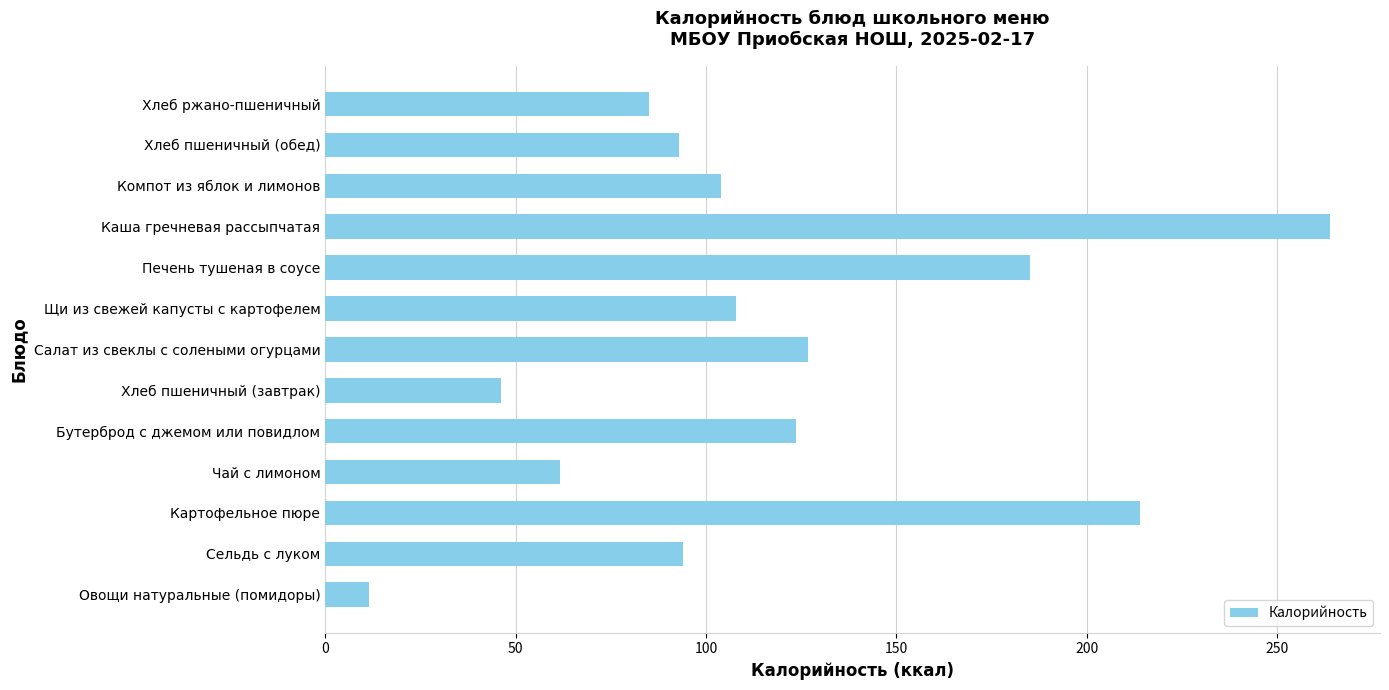

What is the ratio of the value at Салат из свеклы с солеными огурцами to the value at Картофельное пюре?

0.6